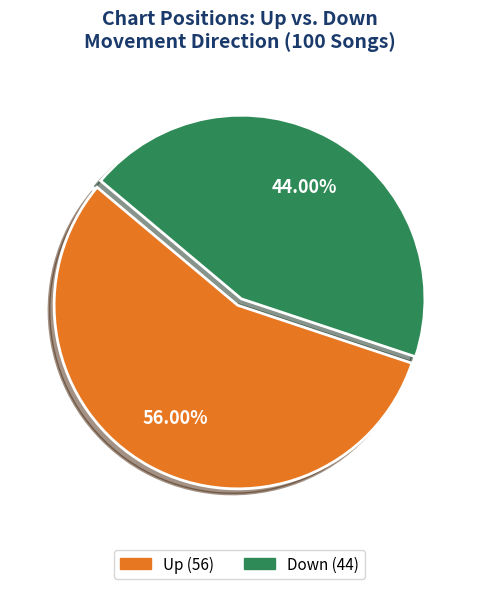

Does any single category account for the majority?

Yes